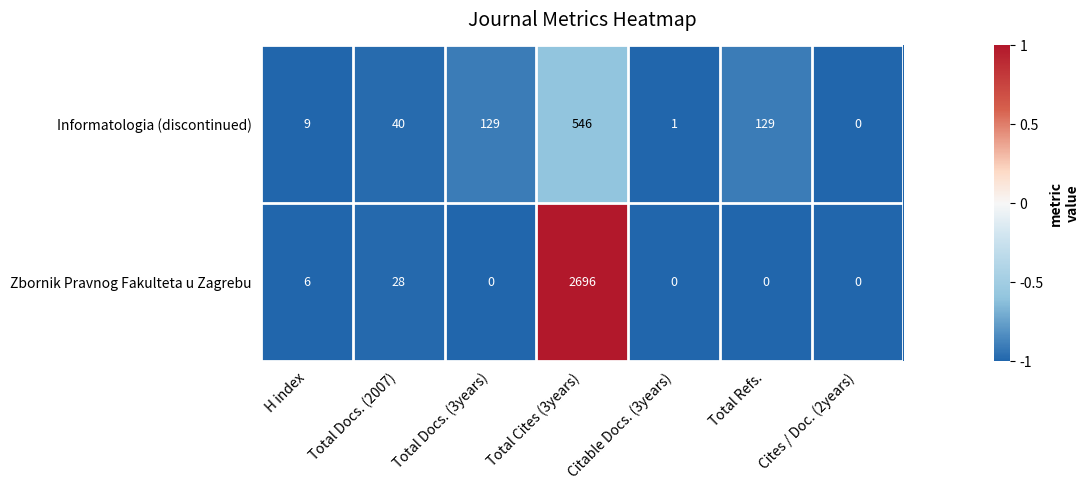

Which series changed the most between Citable Docs. (3years) and Cites / Doc. (2years)?

Informatologia (discontinued)